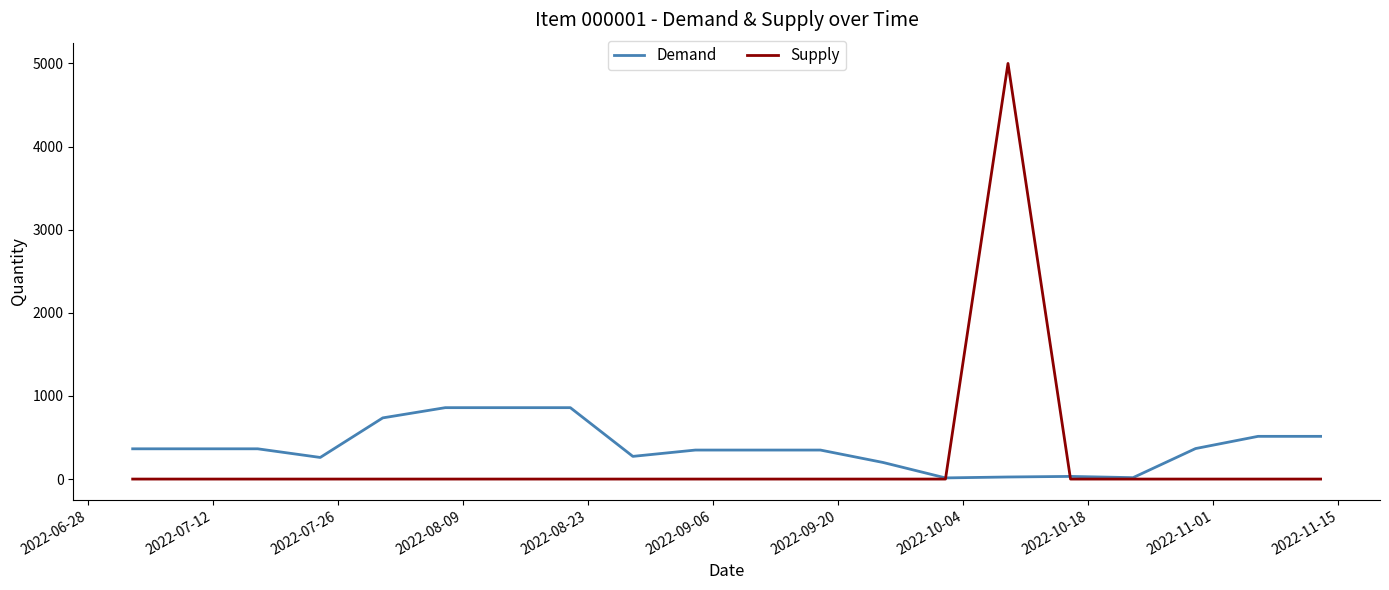

Which series has the largest range (max minus min)?

Supply